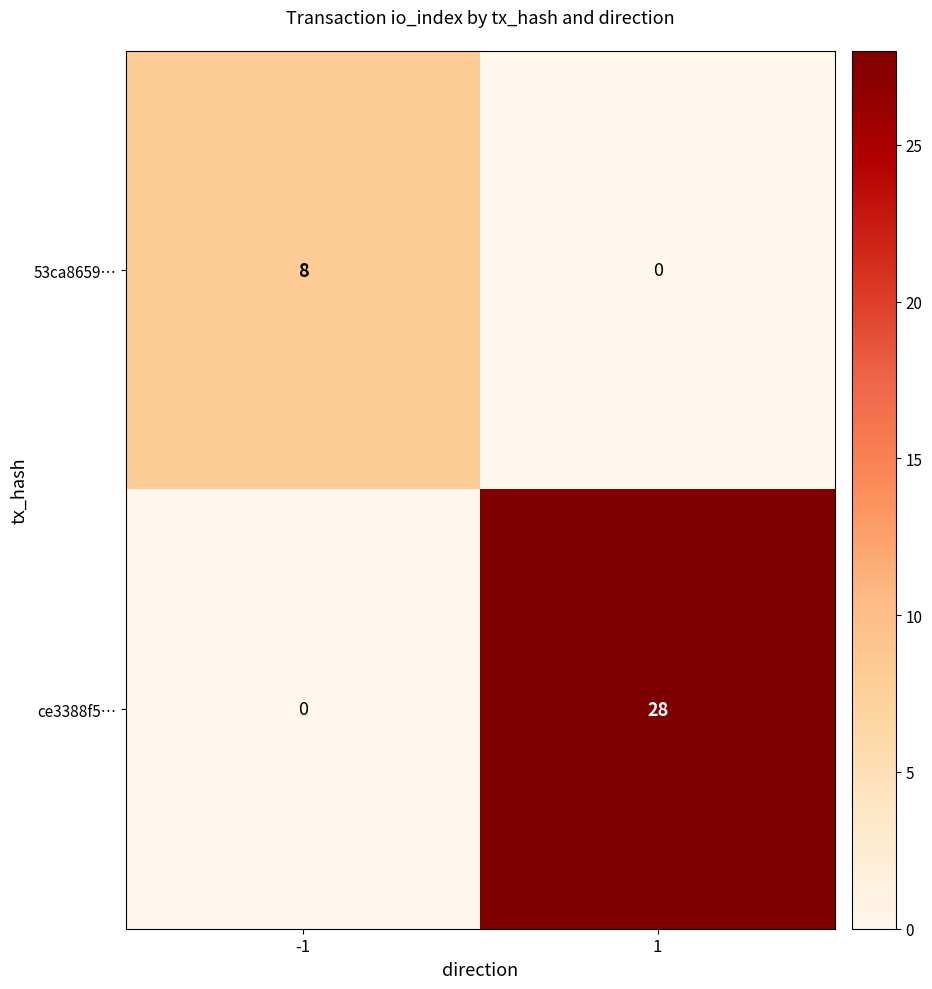

Which series has the widest spread of values?

ce3388f5…